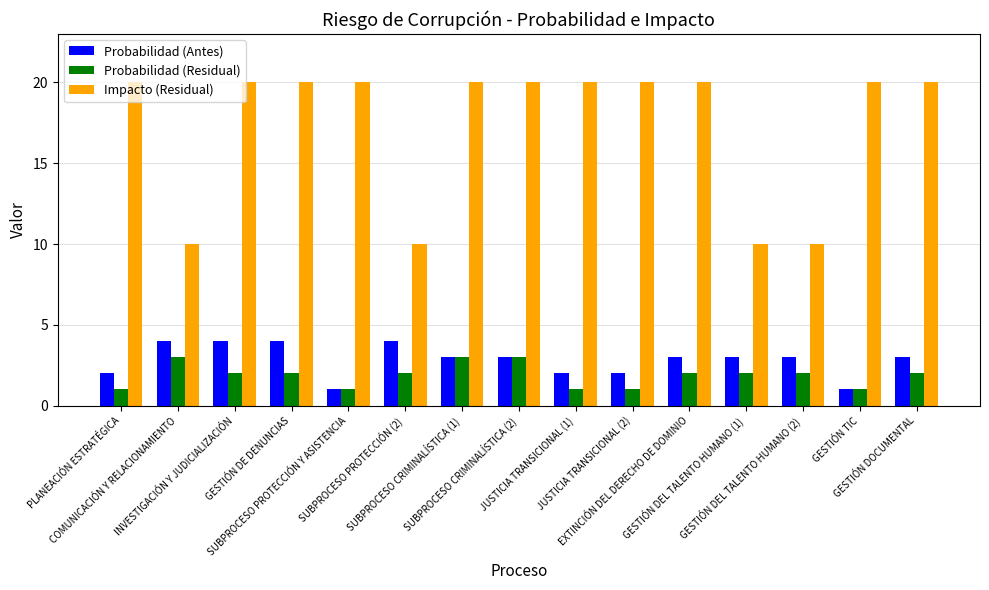

What is the maximum value shown in the chart?

20